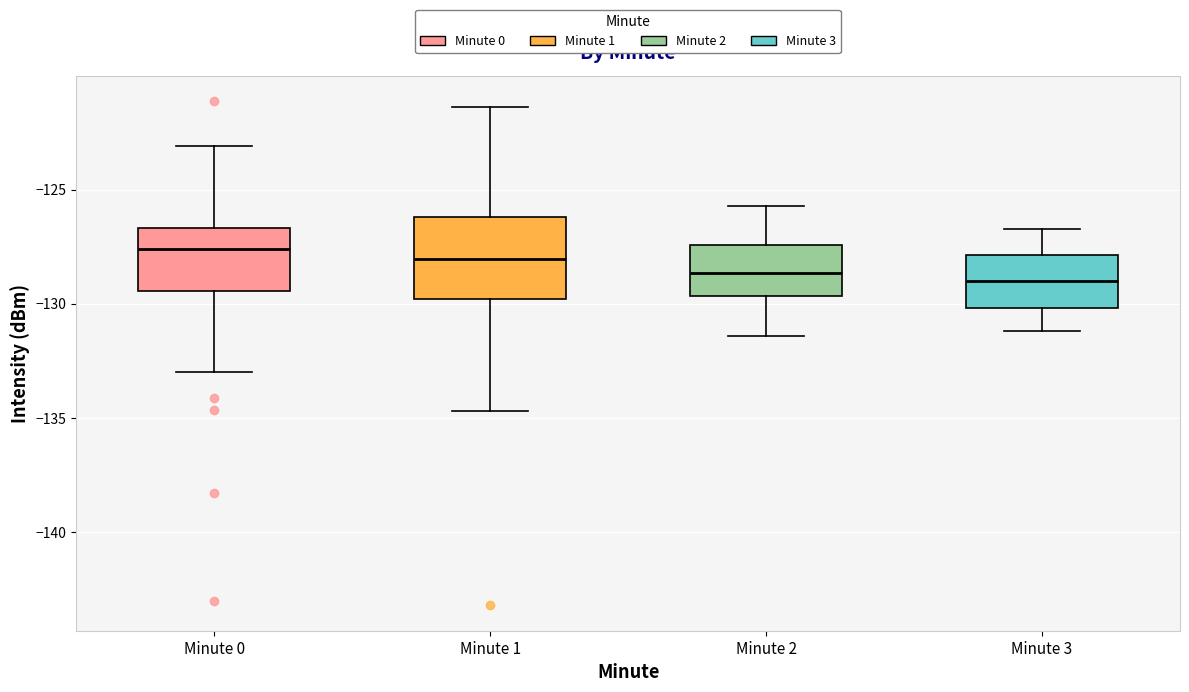

Where does the median line of the box for Minute 3 sit on the y-axis? The values are not printed on the chart, so give them approximately, as read against the axis.

-129.0